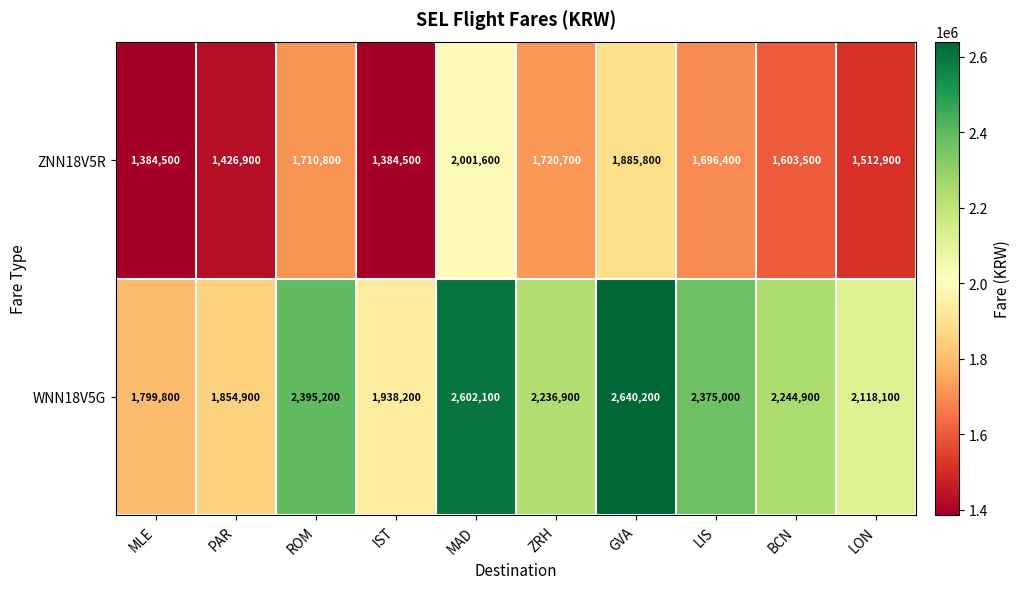

What is the difference between the WNN18V5G values at GVA and ZRH?

403300